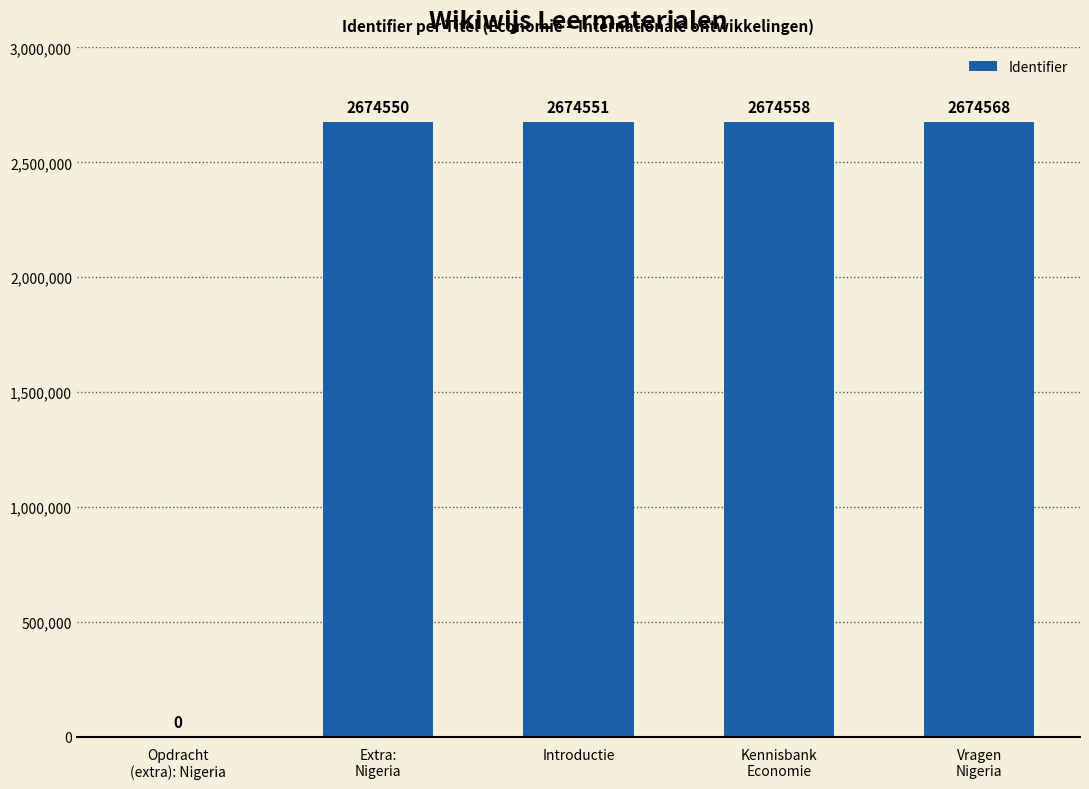

Reading right to left, transcribe all the data shown in this chart.

Vragen
Nigeria=2674568	Kennisbank
Economie=2674558	Introductie=2674551	Extra:
Nigeria=2674550	Opdracht
(extra): Nigeria=0